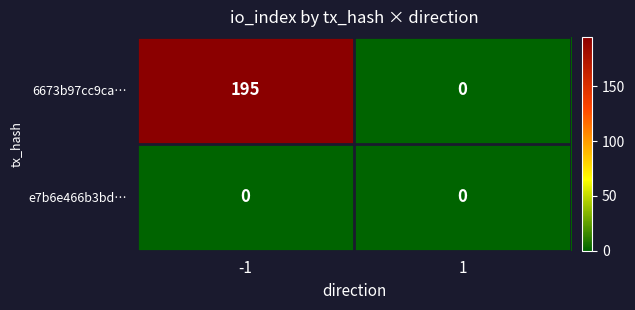

List the series in order of their overall mean, lowest first.

e7b6e466b3bd…, 6673b97cc9ca…